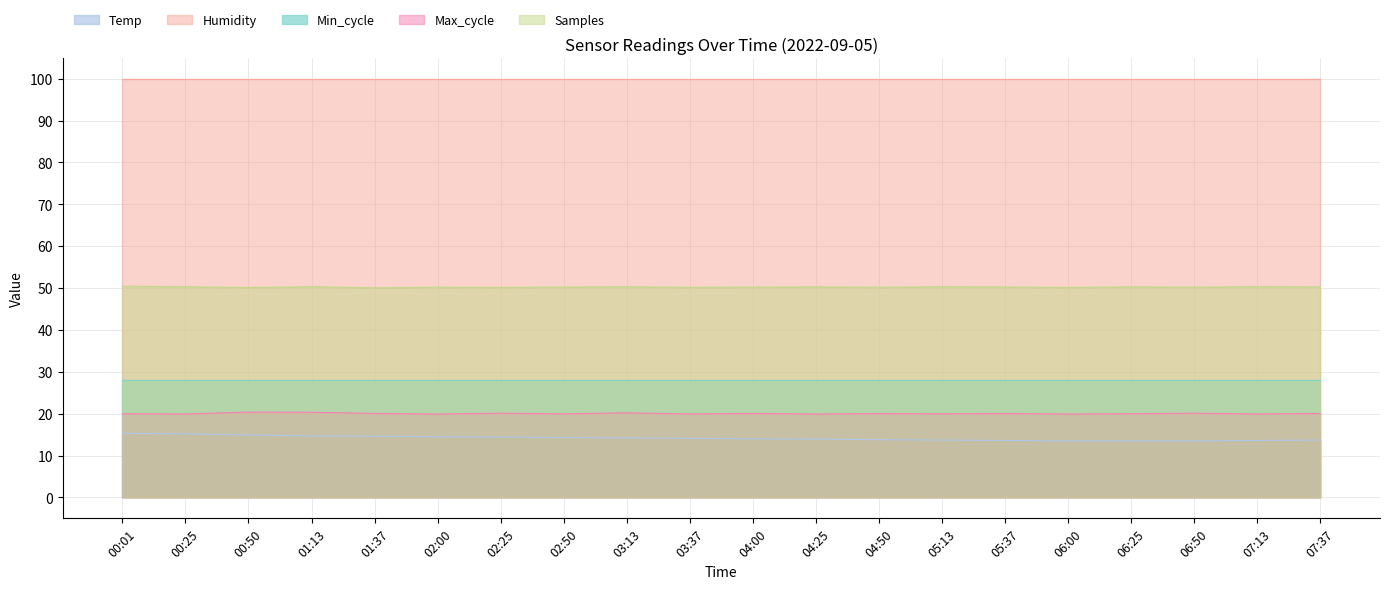

Which series changed the most between 00:50 and 05:13?

Temp